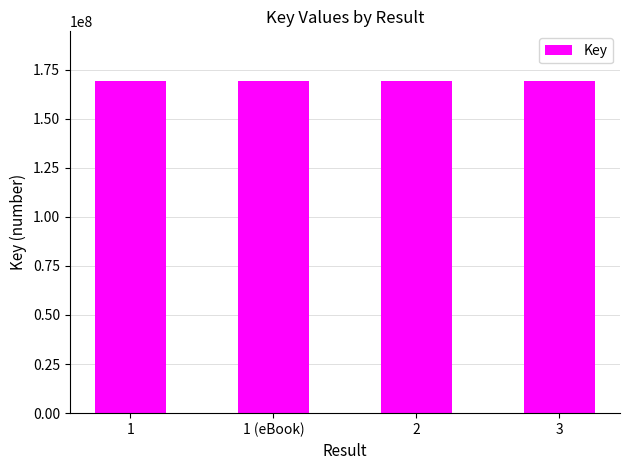

Is it true that the value at 3 is 220896669?

False